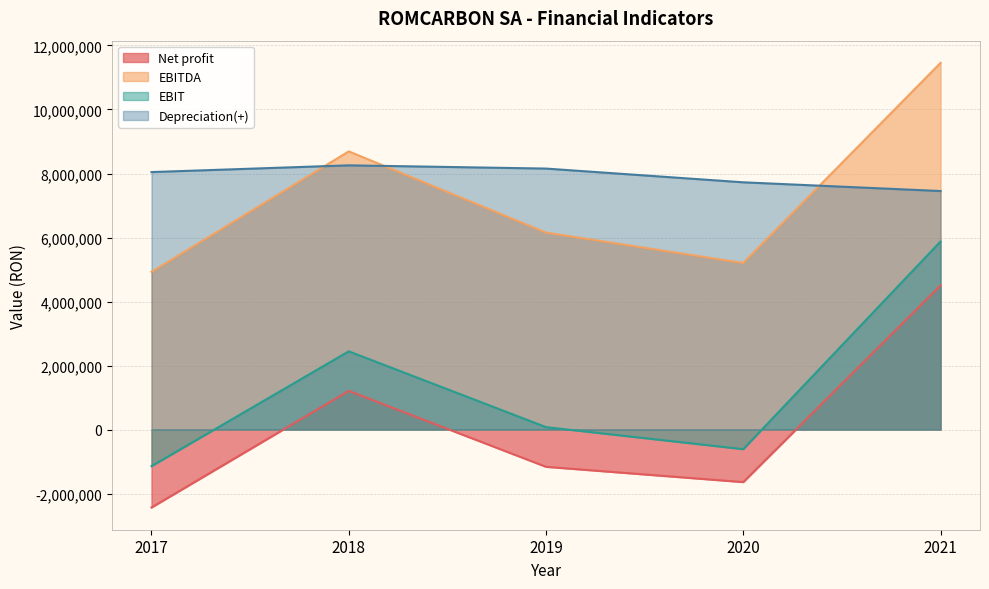

At 2017, list the series in order from largest to smallest.

Depreciation(+), EBITDA, EBIT, Net profit